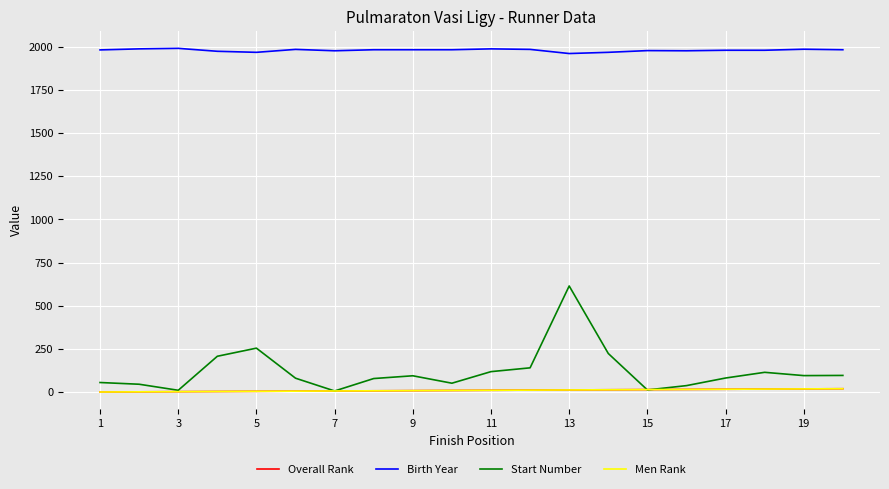

Is this an area chart (filled region under the line)?

No